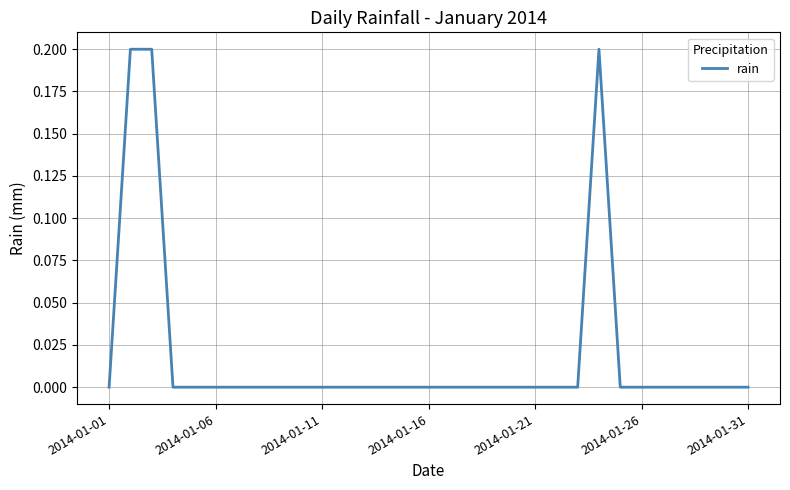

How many lines are shown in the chart?

1